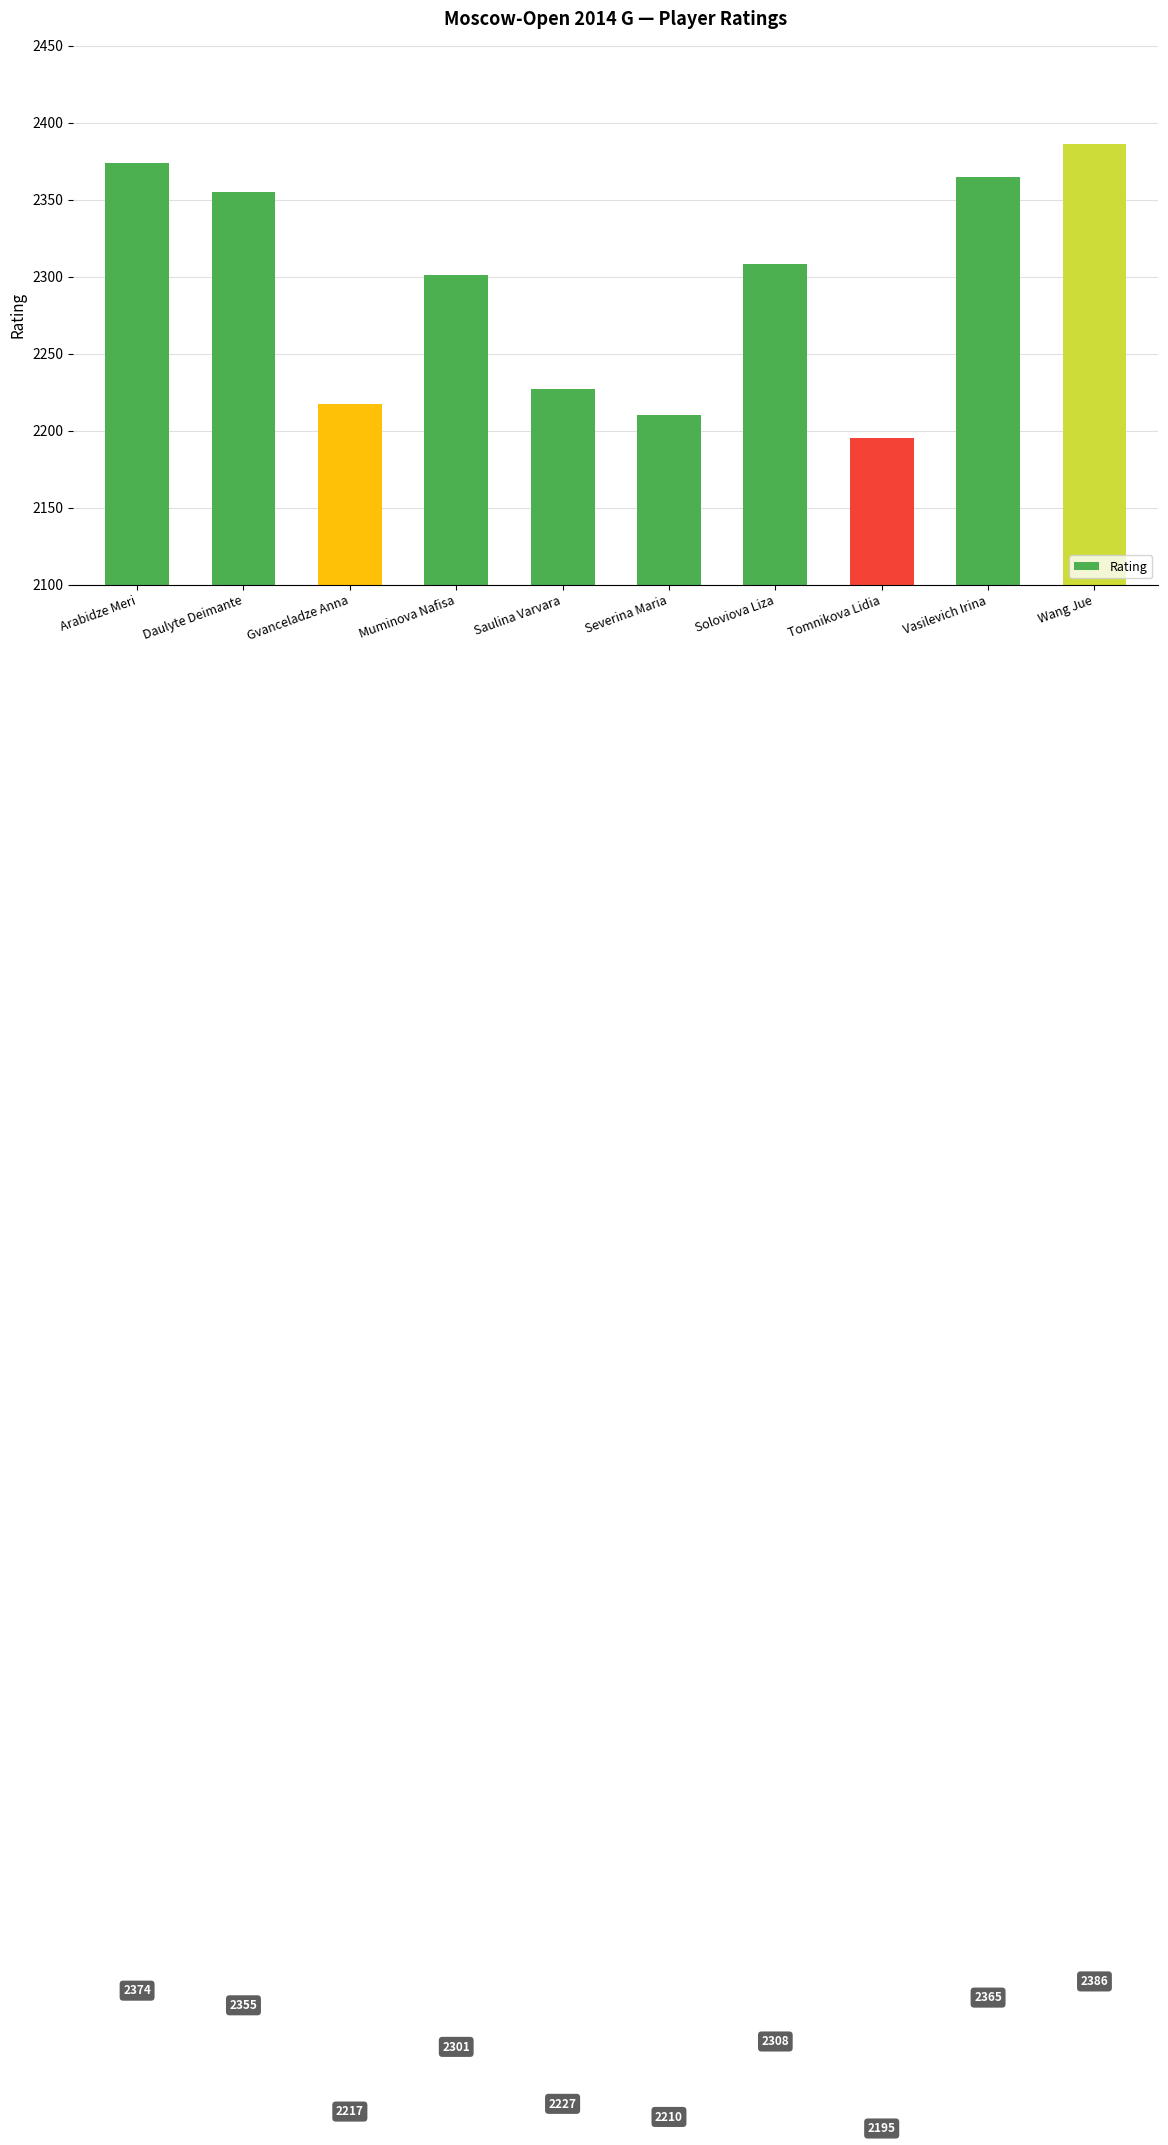

Reading left to right, extract all data points from this chart.

Arabidze Meri=2374	Daulyte Deimante=2355	Gvanceladze Anna=2217	Muminova Nafisa=2301	Saulina Varvara=2227	Severina Maria=2210	Soloviova Liza=2308	Tomnikova Lidia=2195	Vasilevich Irina=2365	Wang Jue=2386